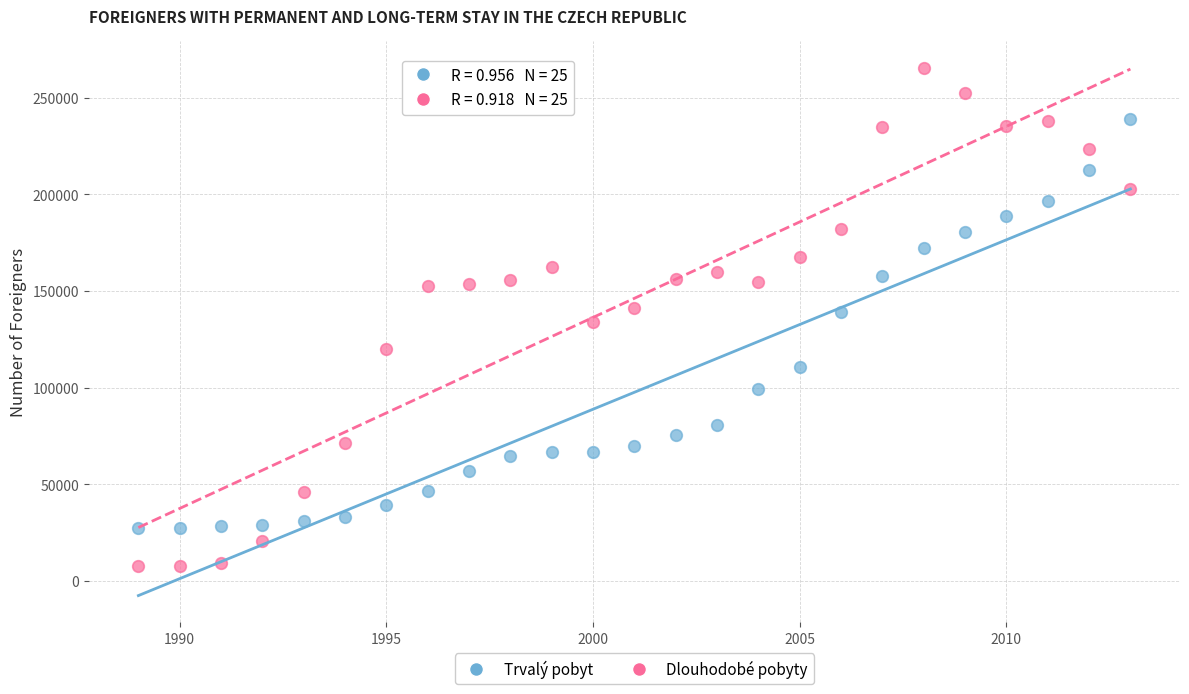

Which series reaches the maximum Y coordinate?

Dlouhodobé pobyty